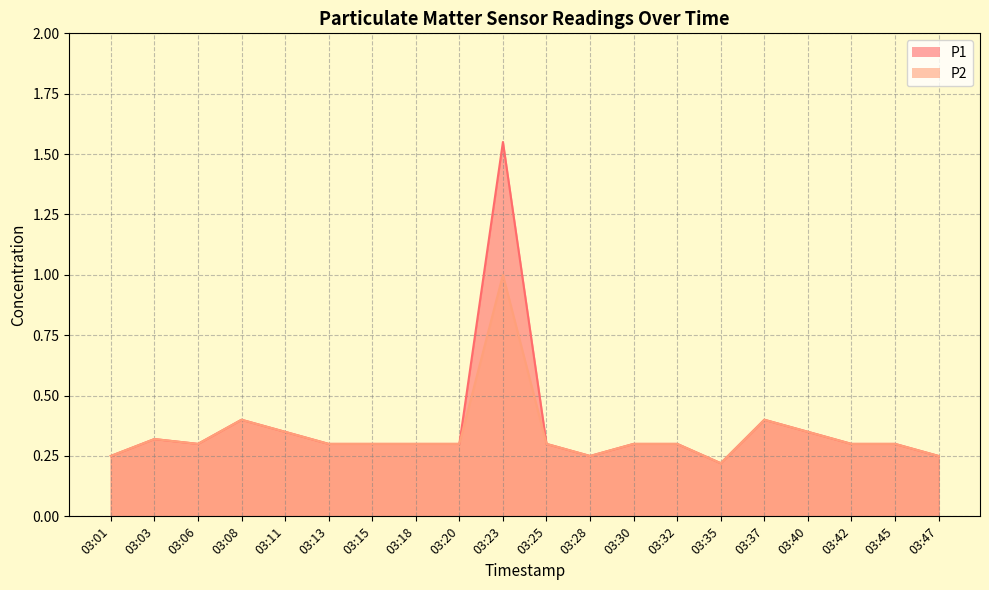

At which label is P2 closest to 0?

03:35